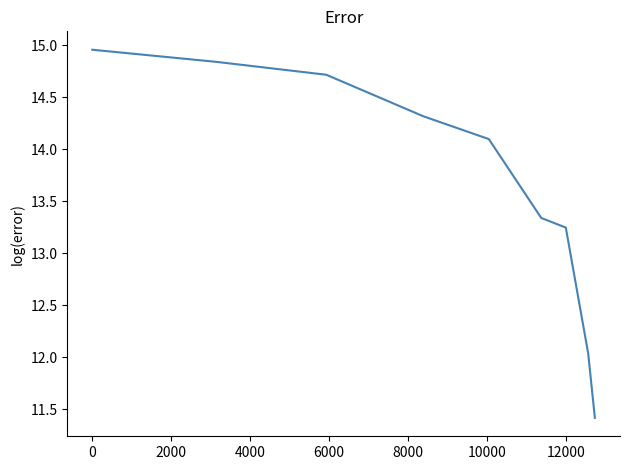

What is the difference between the maximum and minimum values?

3.5